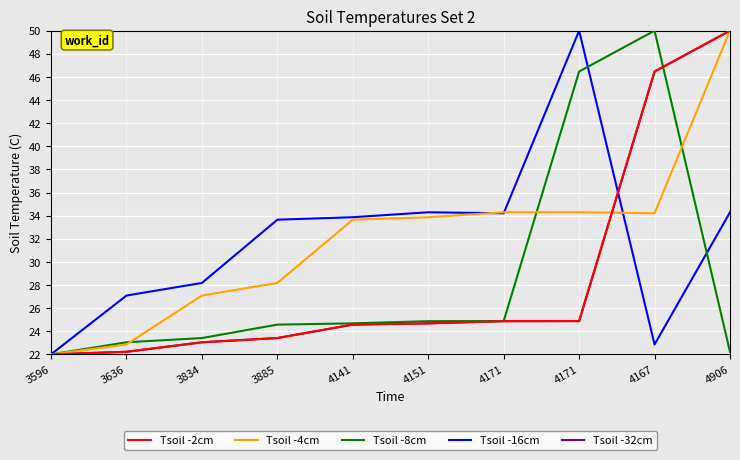

At which category does the chart reach its peak across all series?

4906